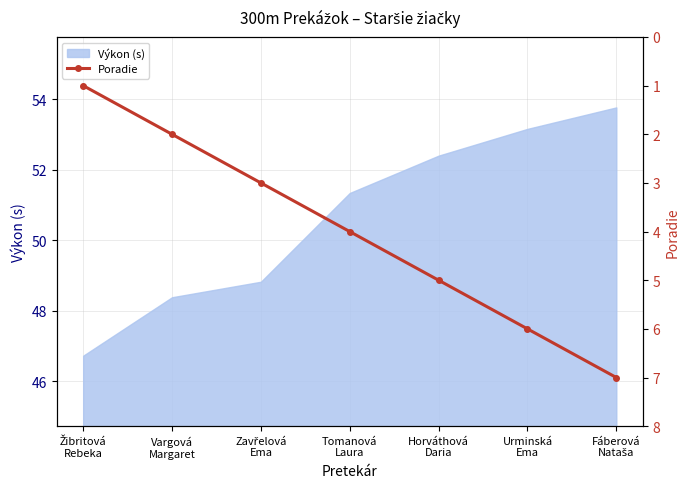

Which label corresponds to the smallest value in the chart?

Žibritová
Rebeka